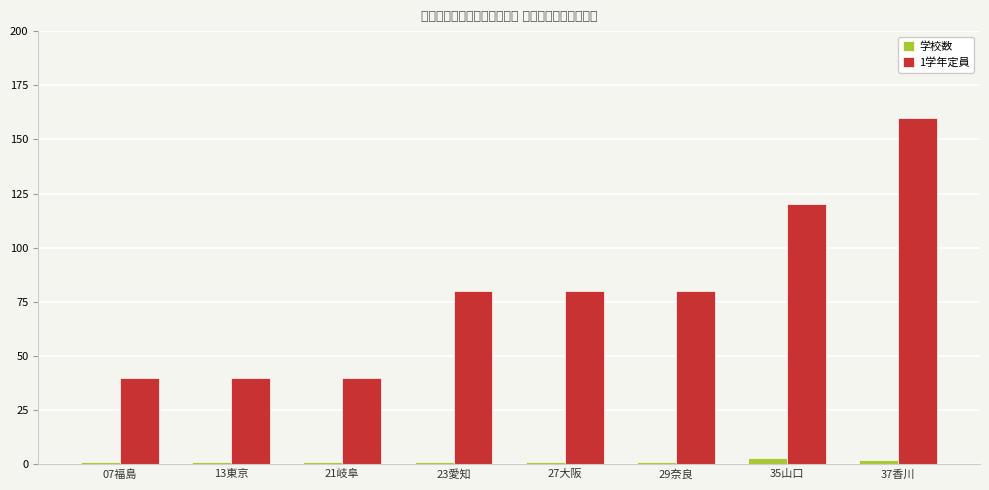

The value of 1学年定員 at 37香川 is 221. True or false?

False